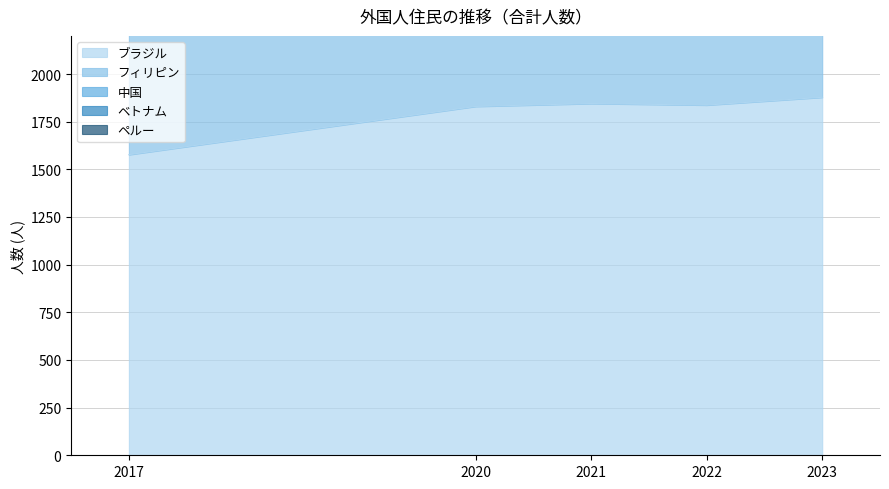

The value of ブラジル at 2020 is 1830. True or false?

True